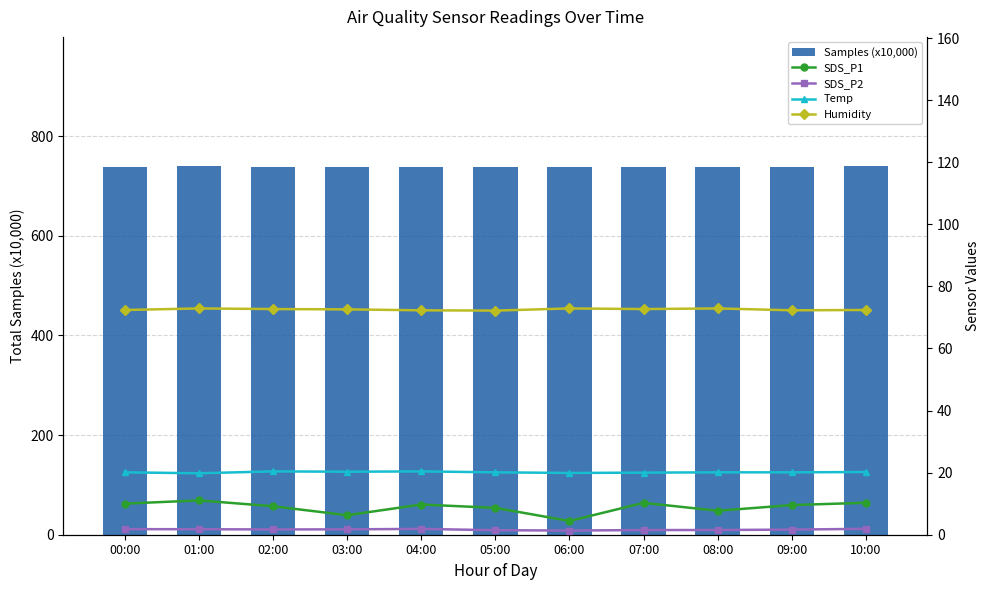

Does the chart contain any negative values?

No